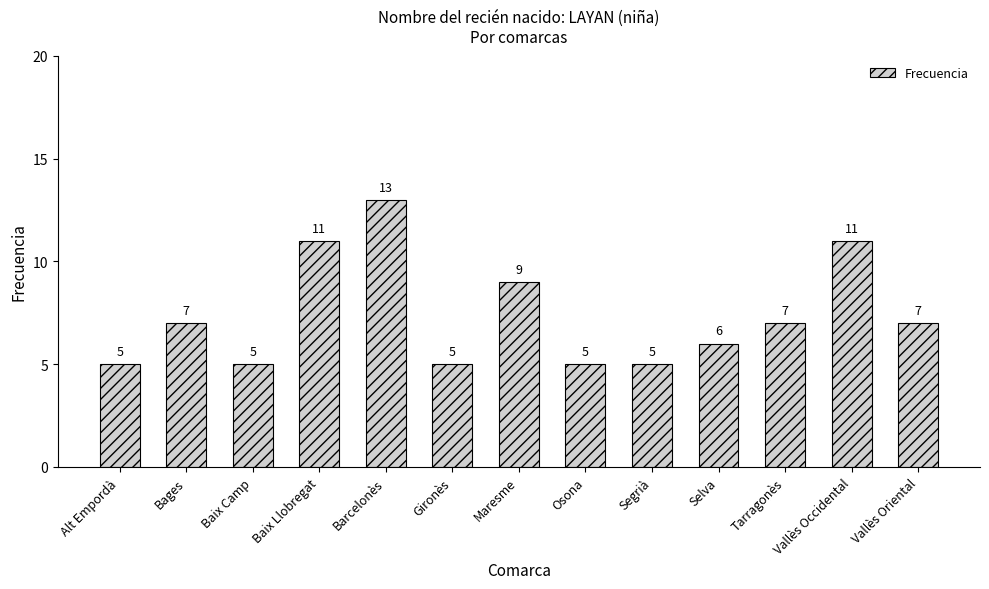

Reading right to left, extract all data points from this chart.

Vallès Oriental=7	Vallès Occidental=11	Tarragonès=7	Selva=6	Segrià=5	Osona=5	Maresme=9	Gironès=5	Barcelonès=13	Baix Llobregat=11	Baix Camp=5	Bages=7	Alt Empordà=5